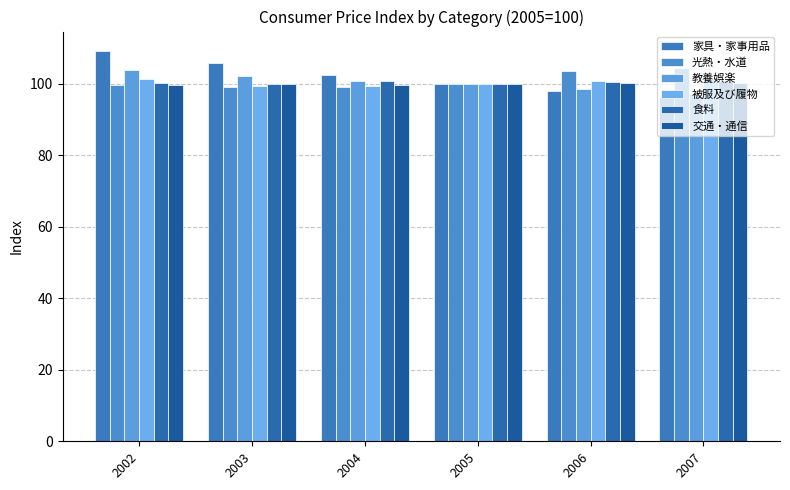

What is the difference between the 教養娯楽 values at 2005 and 2006?

1.5